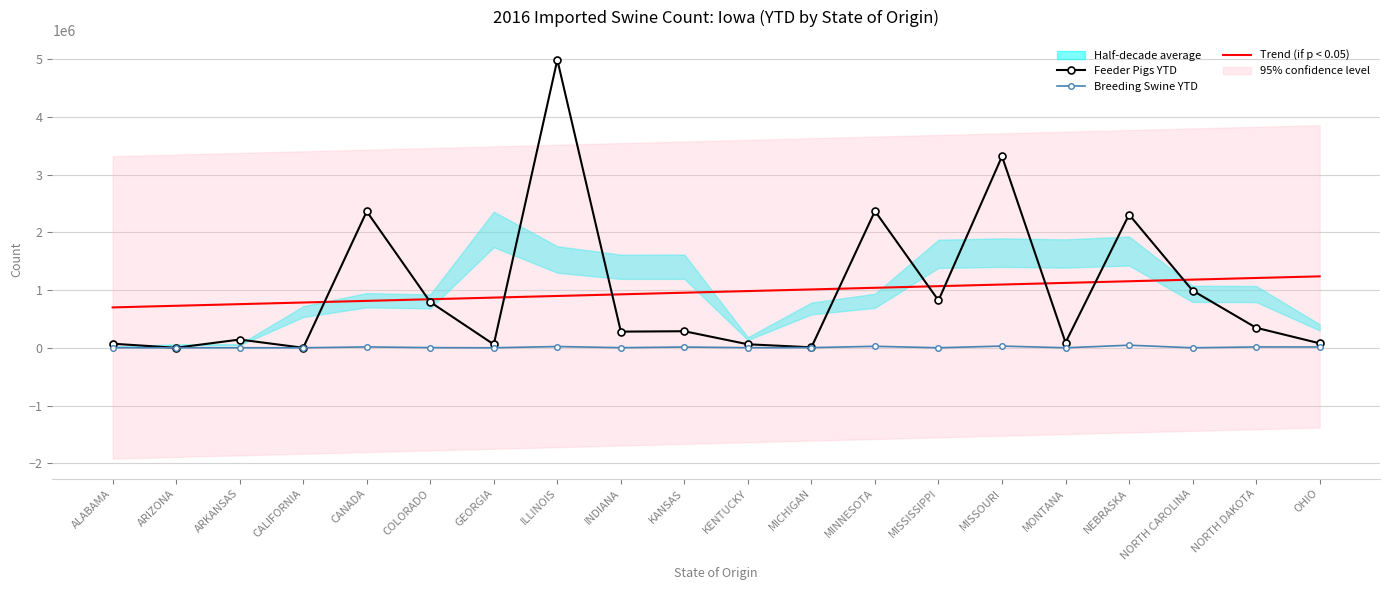

At MONTANA, list the series in order from smallest to largest.

Breeding Swine YTD, Feeder Pigs YTD, Trend (if p < 0.05)